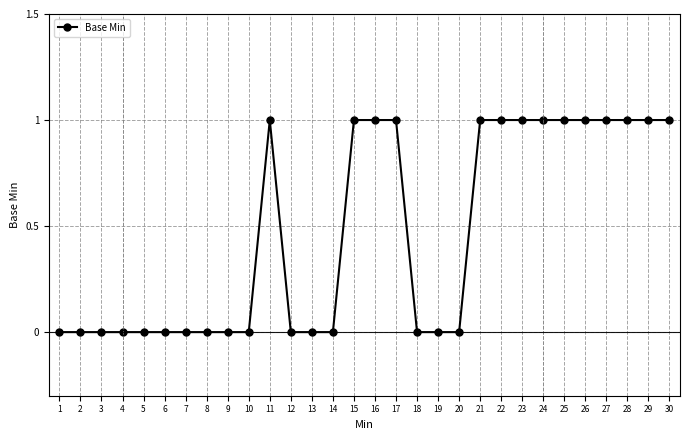

What is the value of the 26th point from the left?

1